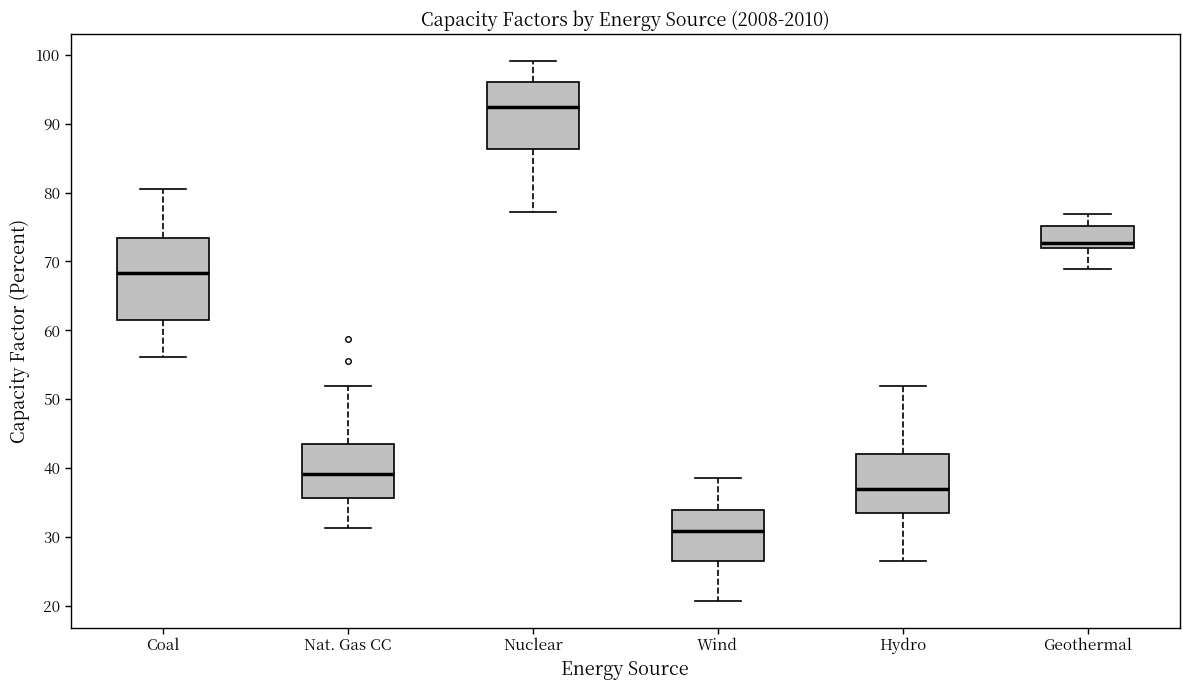

Where is the upper edge of the box for Nat. Gas CC on the y-axis? The values are not printed on the chart, so give them approximately, as read against the axis.

44